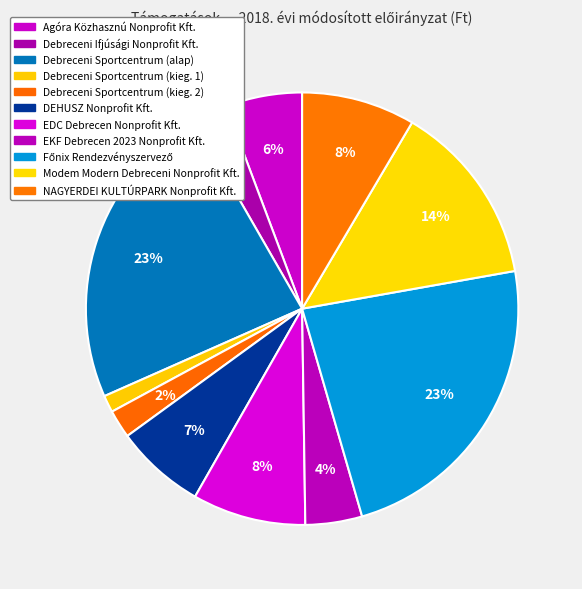

How many segments does this pie chart have?

11